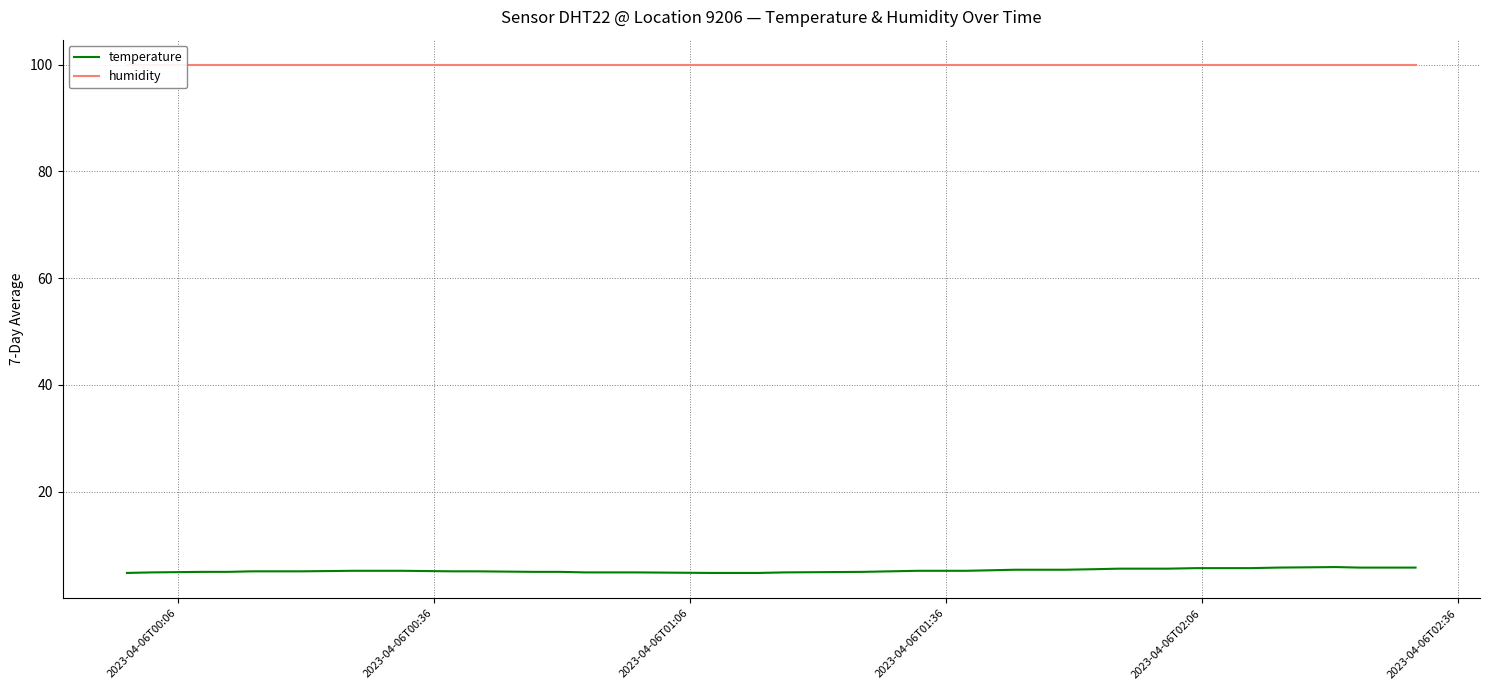

The value of humidity at 16 is 60.2. True or false?

False